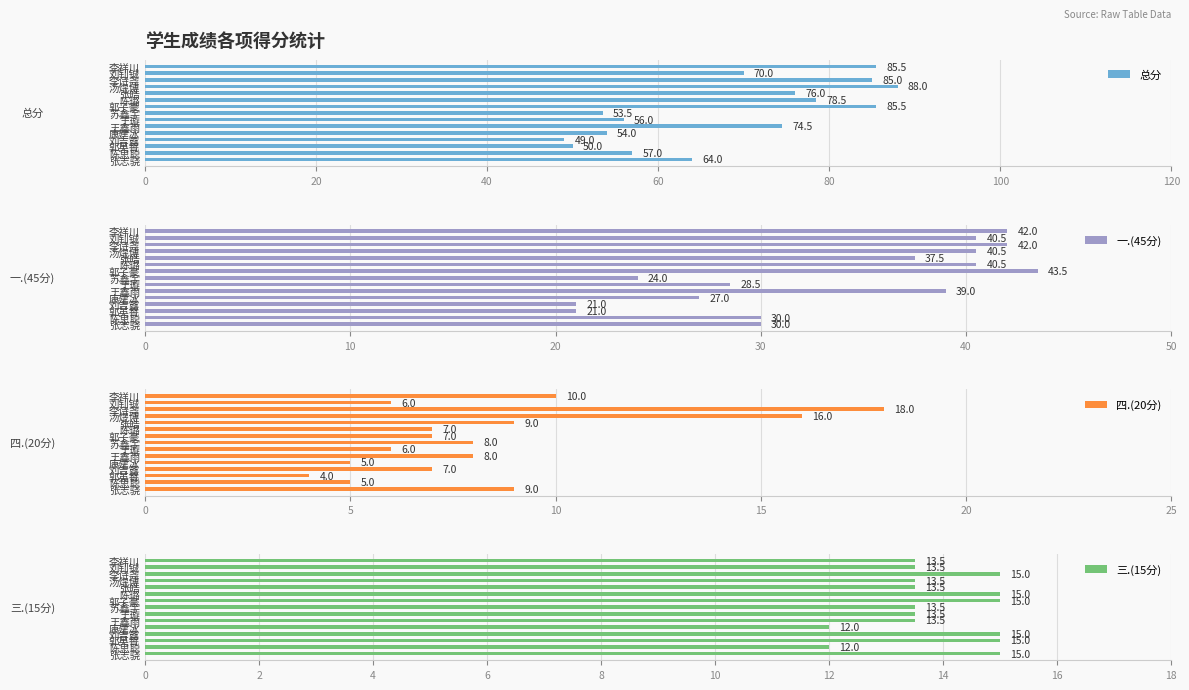

What is the minimum value for 总分?

49.0